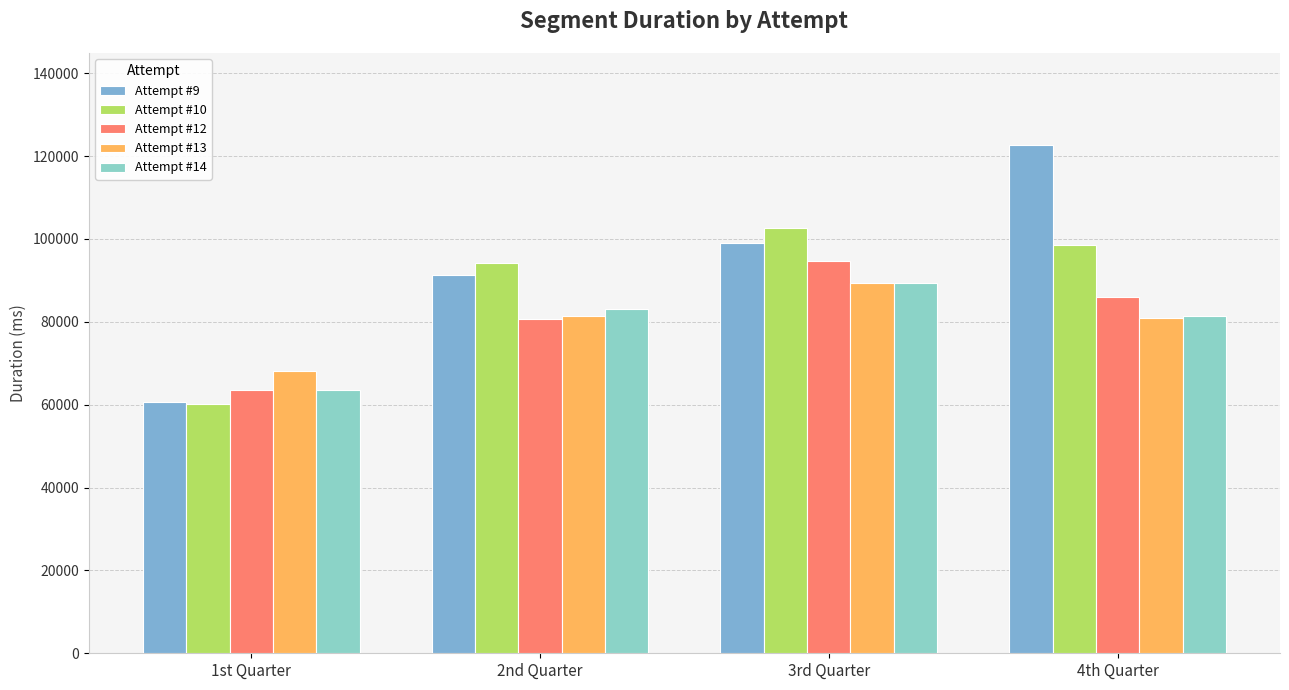

Is it true that Attempt #9 equals 122768 at 4th Quarter?

True